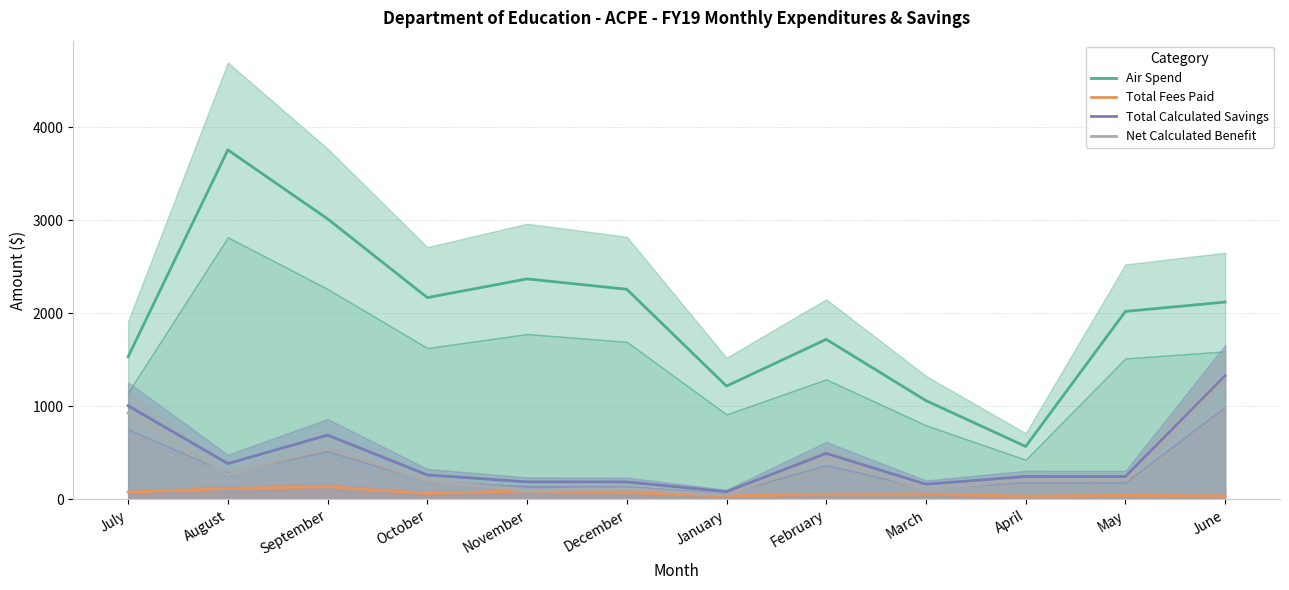

Is it true that Net Calculated Benefit equals 183.9 at August?

False